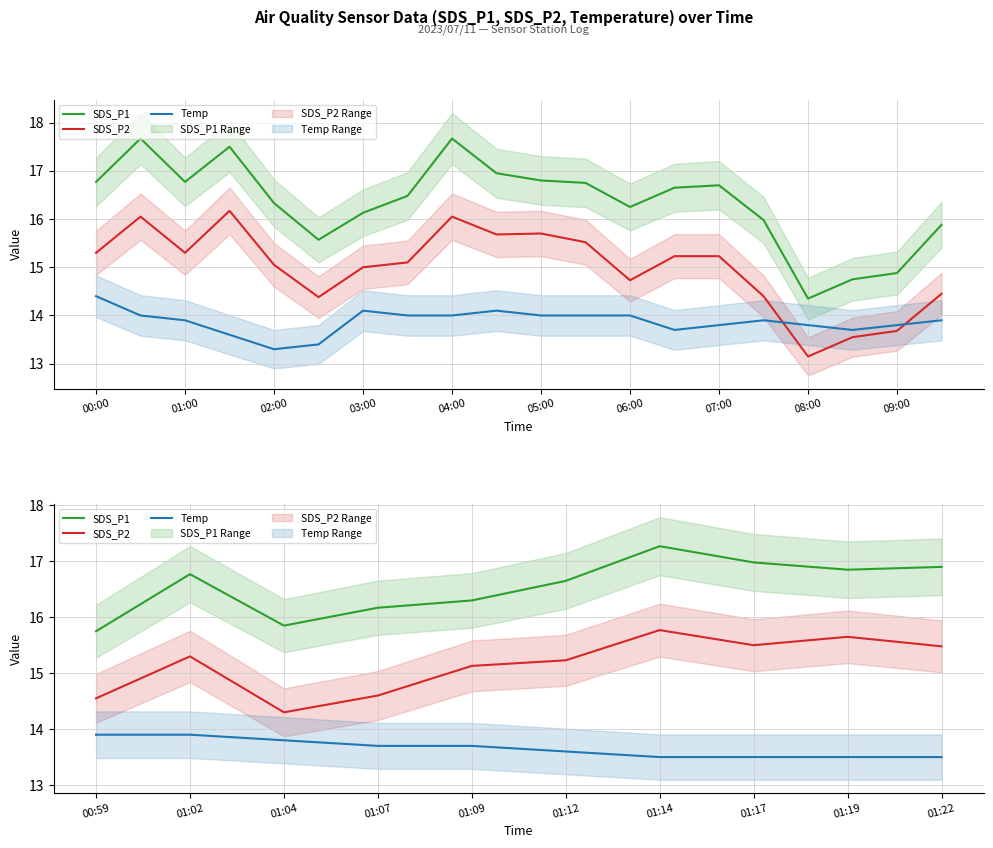

What is the difference between the maximum and minimum values in the SDS_P1 series?

1.5